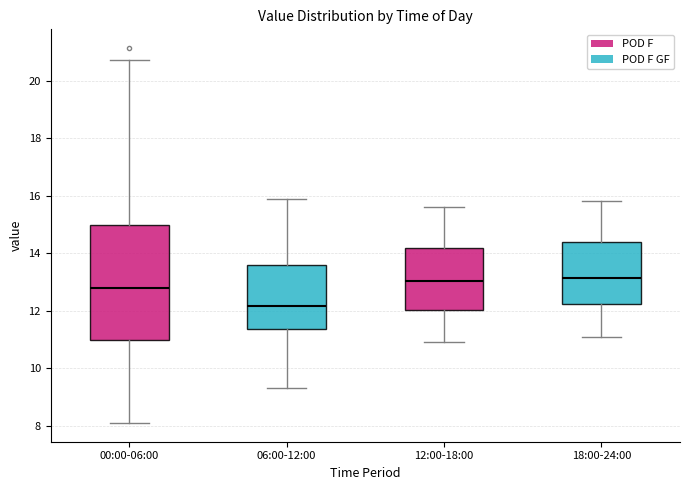

Reading left to right, read every box against the y-axis: the position of its median line, the range the box covers, and the ends of its whiskers. The values are not printed on the chart, so give them approximately, as read against the axis.

00:00-06:00: median 12.8, box 11.0 to 15.0, whiskers 8.2 to 20.8
06:00-12:00: median 12.2, box 11.4 to 13.6, whiskers 9.4 to 15.8
12:00-18:00: median 13.0, box 12.0 to 14.2, whiskers 11.0 to 15.6
18:00-24:00: median 13.2, box 12.2 to 14.4, whiskers 11.2 to 15.8